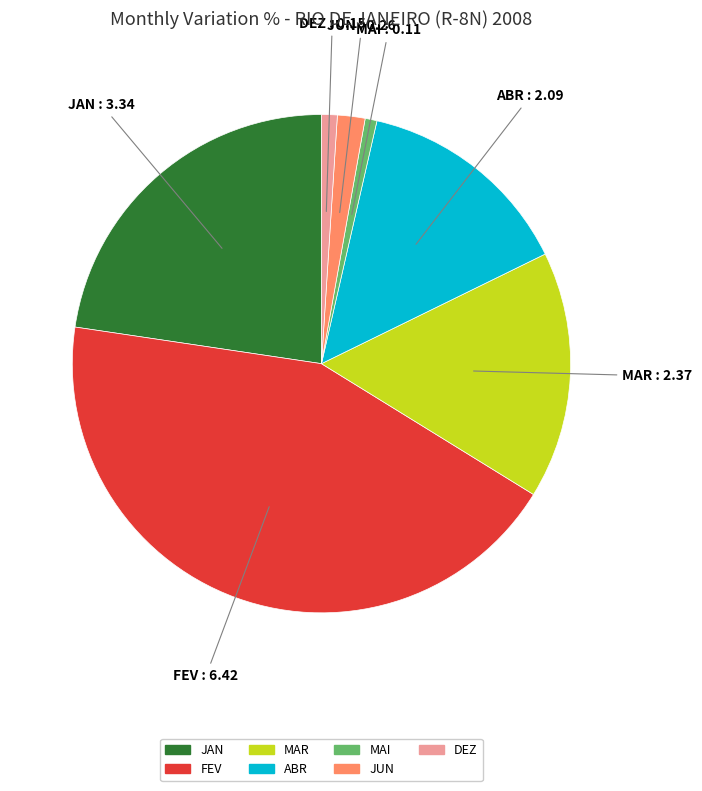

Is there a majority slice in this chart?

No